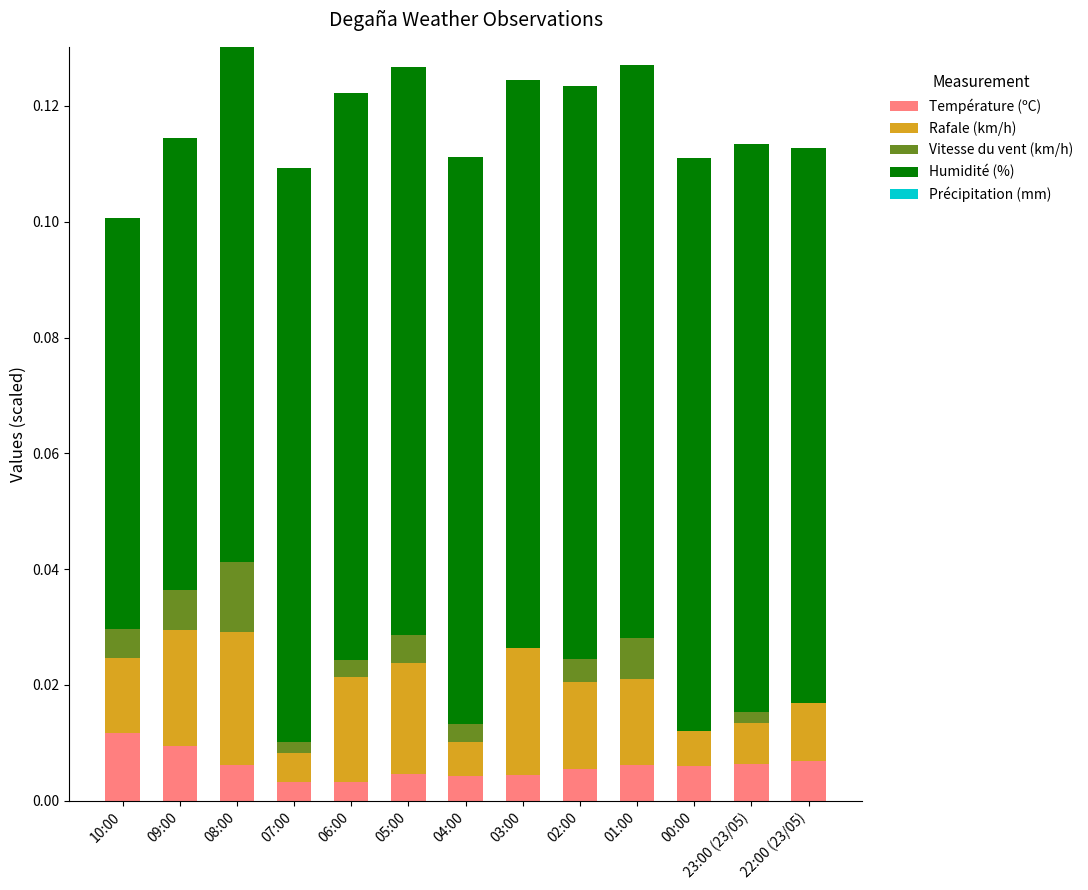

What position from the left is 22:00 (23/05)?

13